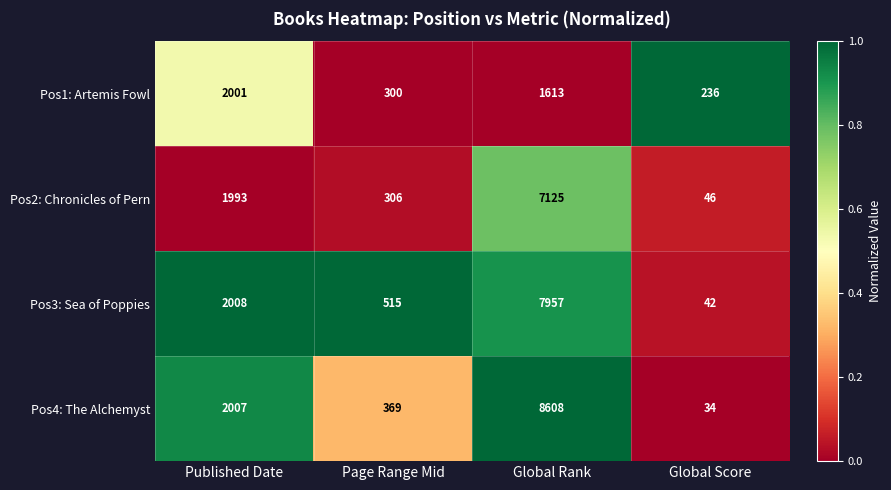

What is the total value across all series at Page Range Mid?

1490